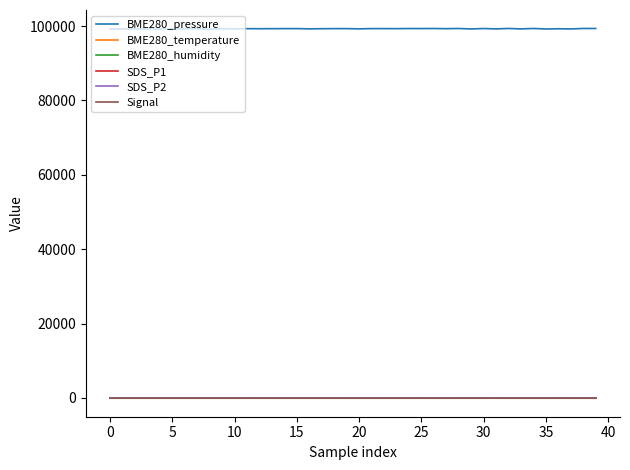

How many lines are shown in the chart?

6